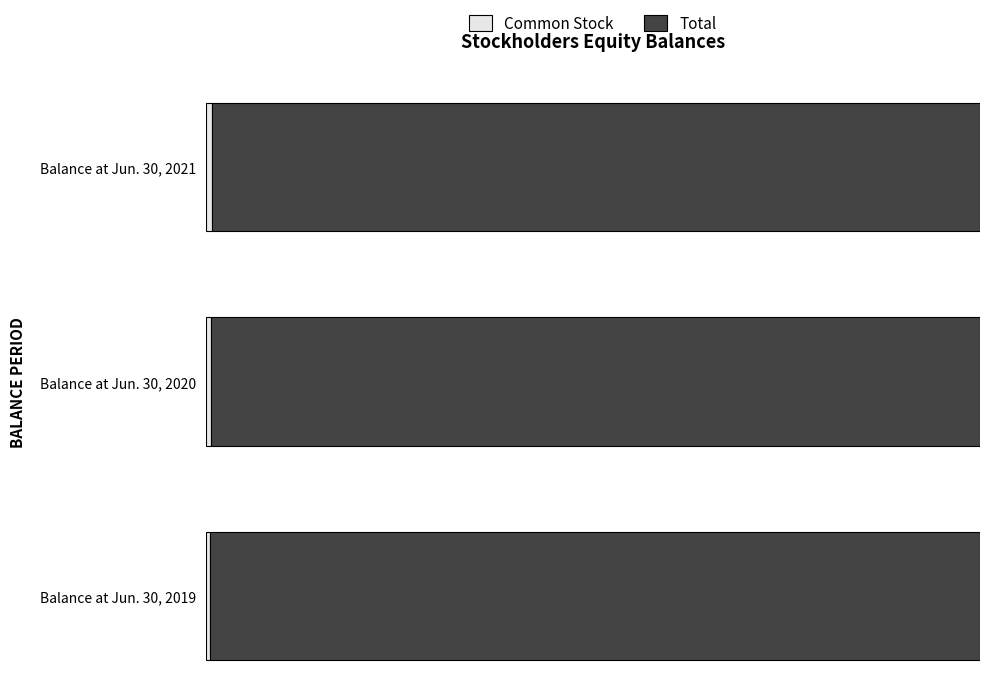

Reading left to right, list all the values displayed in this chart.

Common Stock: 0.0	0.0	0.0
Total: 1.0	1.0	1.0